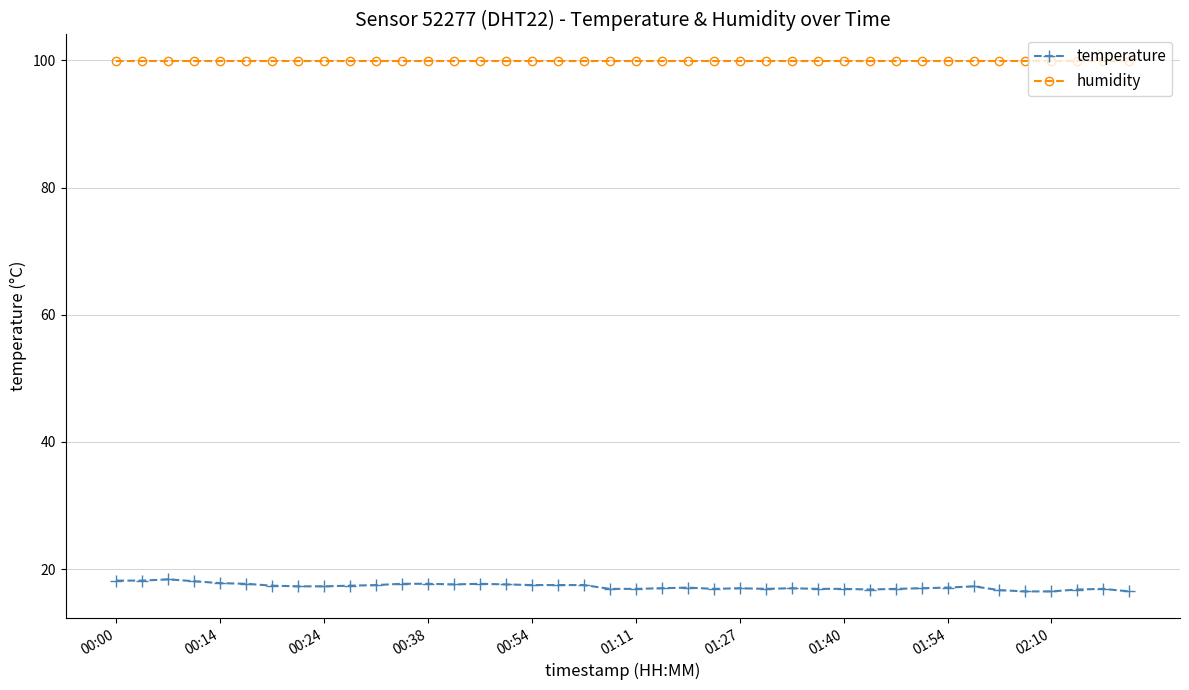

What is the value of the humidity point at the 30th from the left?

99.9